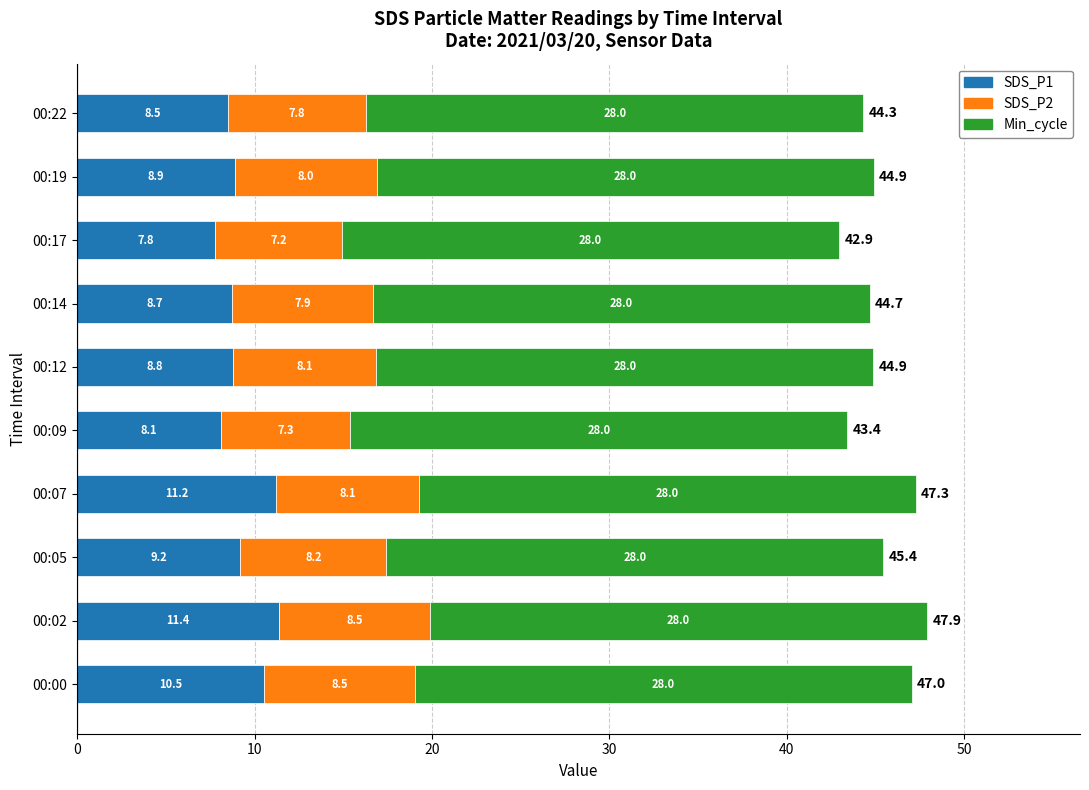

How many data points in SDS_P1 are less than 8?

1